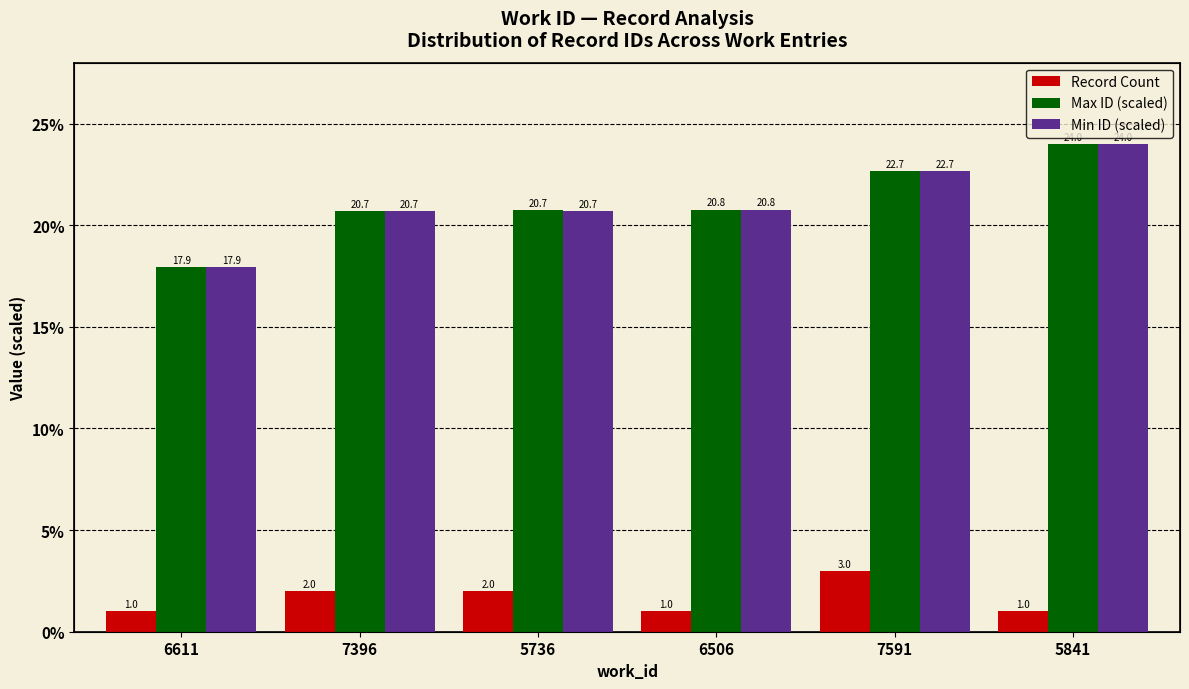

At which label does Max ID (scaled) first exceed 20?

7396